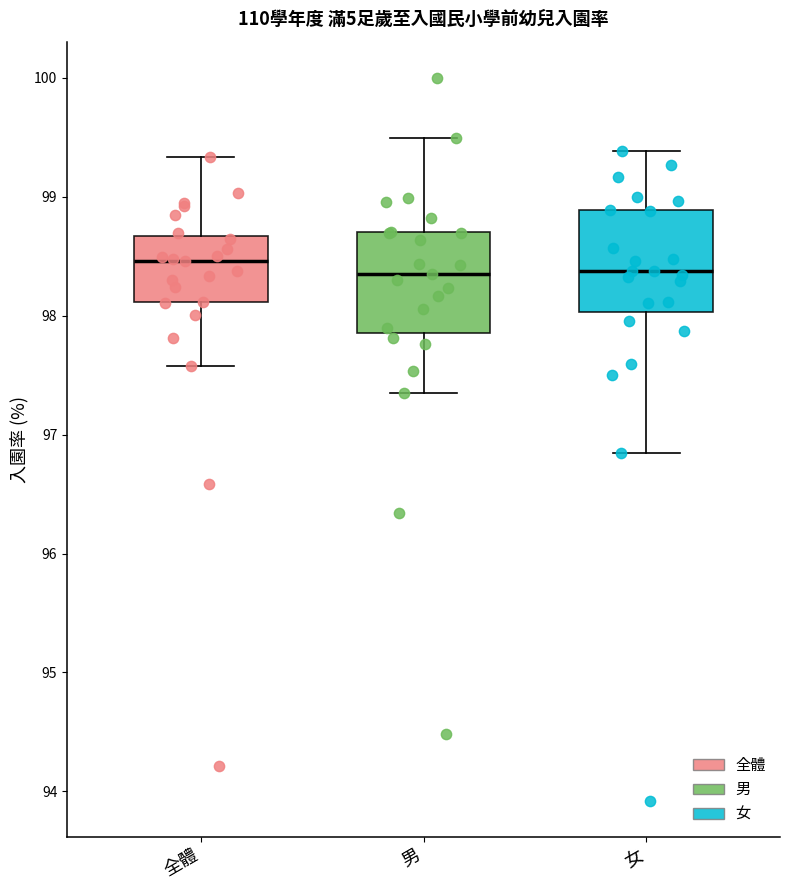

Reading left to right, transcribe this box plot: for each box, give where its median line is, the range the box spans, and where its two whiskers end, as read against the y-axis. The values are not printed on the chart, so give them approximately, as read against the axis.

全體: median 98.5, box 98.1 to 98.7, whiskers 97.6 to 99.3
男: median 98.3, box 97.9 to 98.7, whiskers 97.3 to 99.5
女: median 98.4, box 98.0 to 98.9, whiskers 96.8 to 99.4